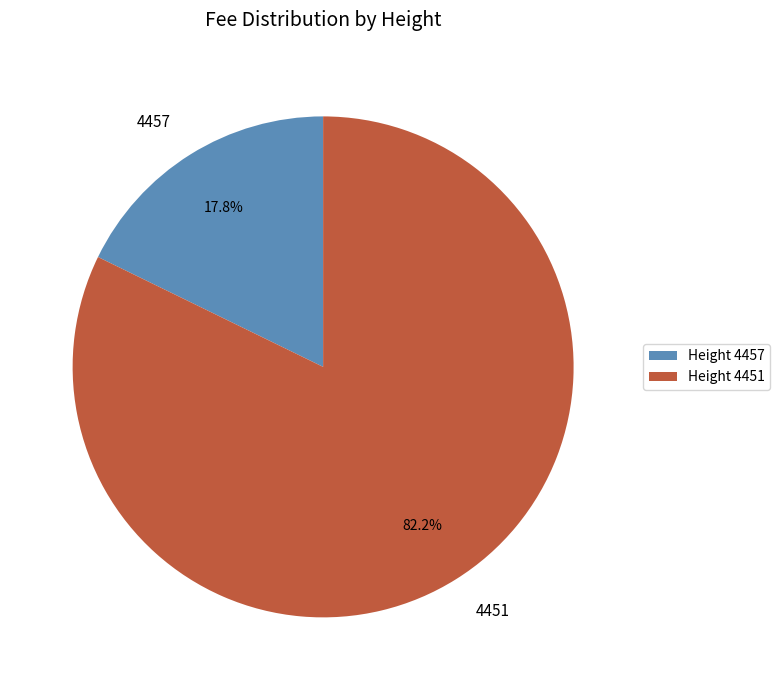

Which has a higher value, 4457 or 4451?

4451